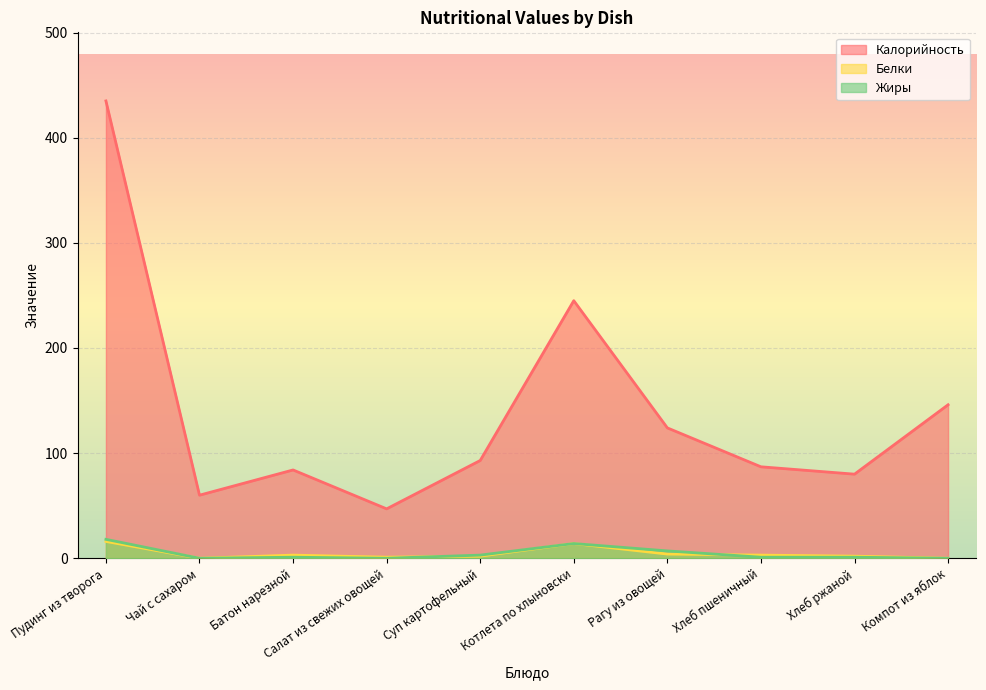

Rank the series at Котлета по хлыновски from highest to lowest value.

Калорийность, Белки, Жиры